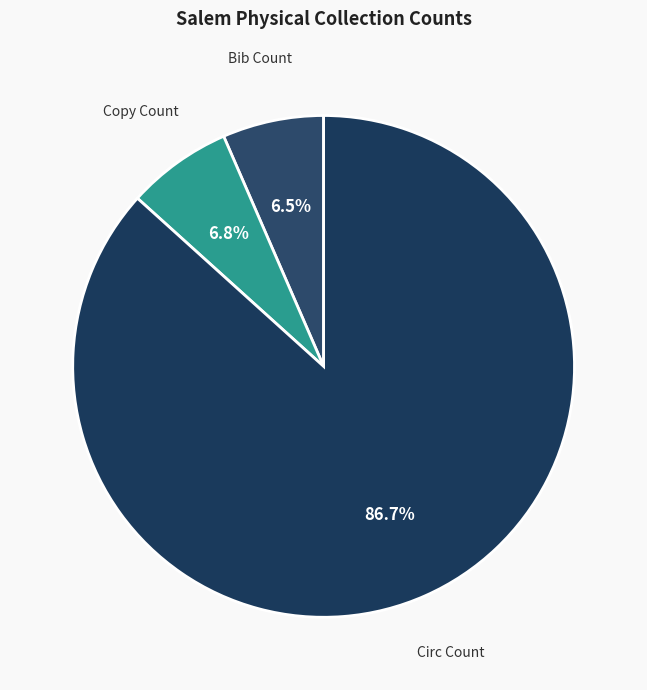

Which category accounts for the majority?

Circ Count